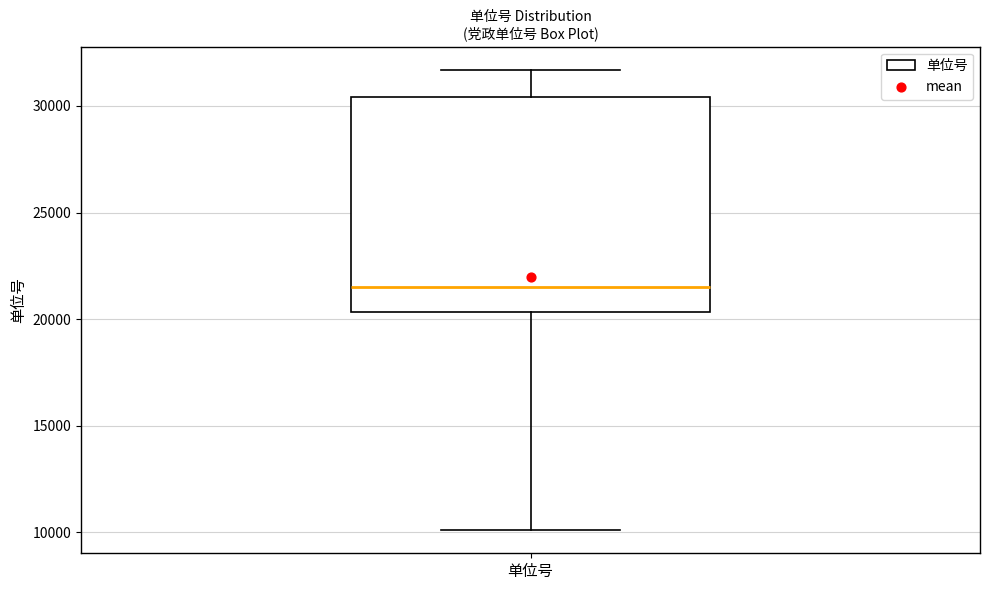

Read this box plot against the y-axis: the position of the median line, the range covered by the box, and the ends of both whiskers. The values are not printed on the chart, so give them approximately, as read against the axis.

median 21500, box 20500 to 30500, whiskers 10000 to 31500